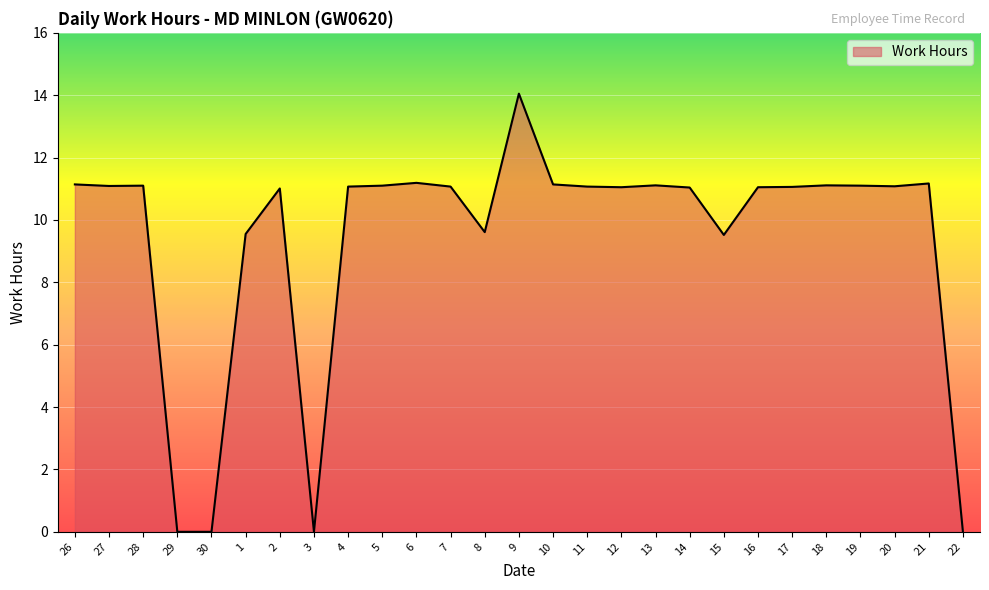

The chart shows a value of 0.0 at 22. True or false?

True